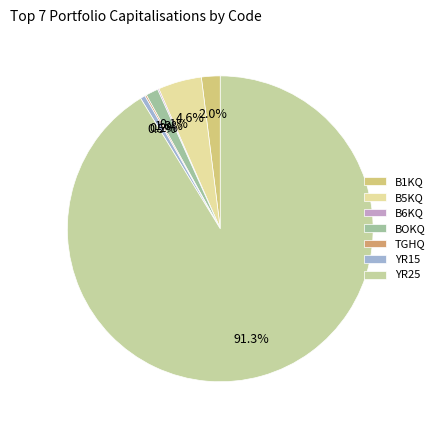

To the nearest percent, what portion does YR25 represent?

91%